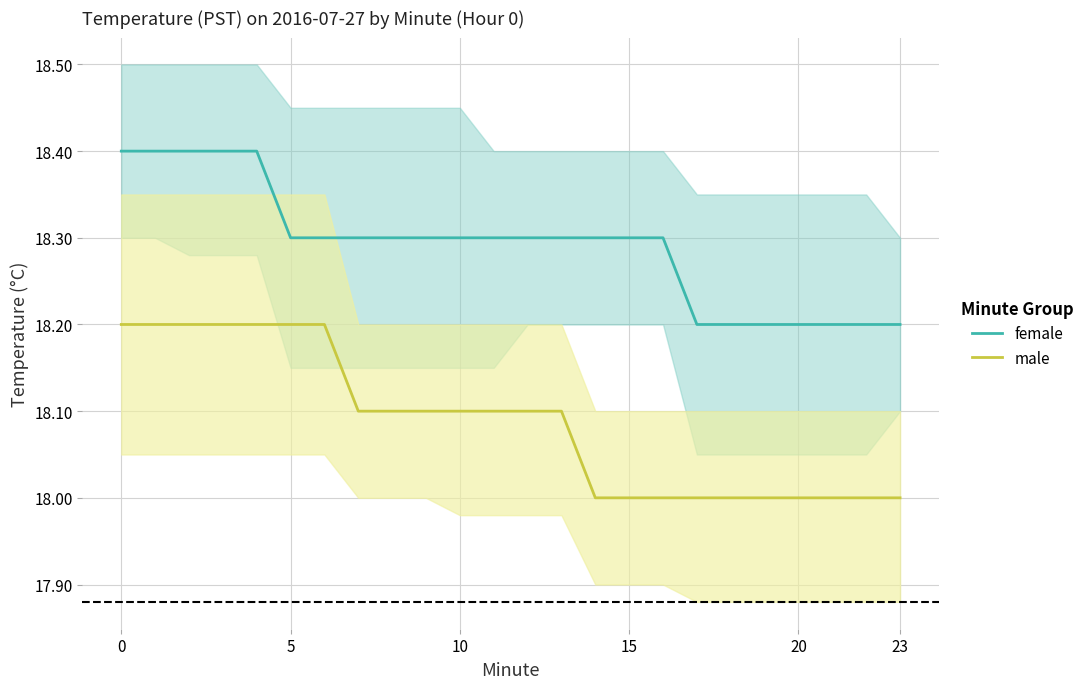

How many lines are shown in the chart?

2